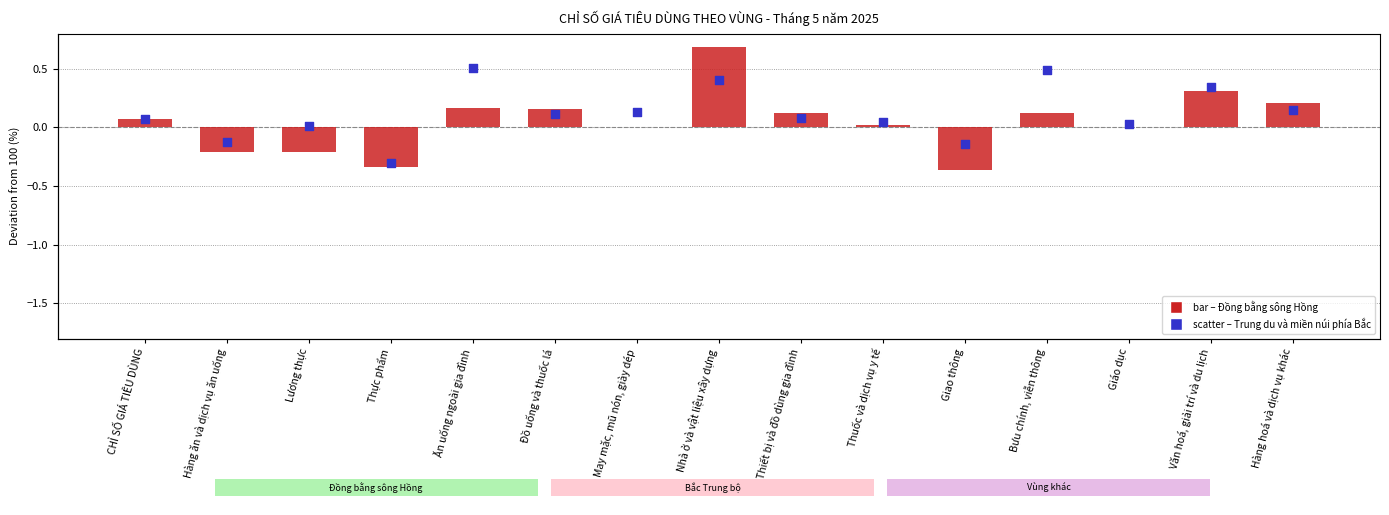

Which series contains the highest Y value?

Đồng bằng sông Hồng